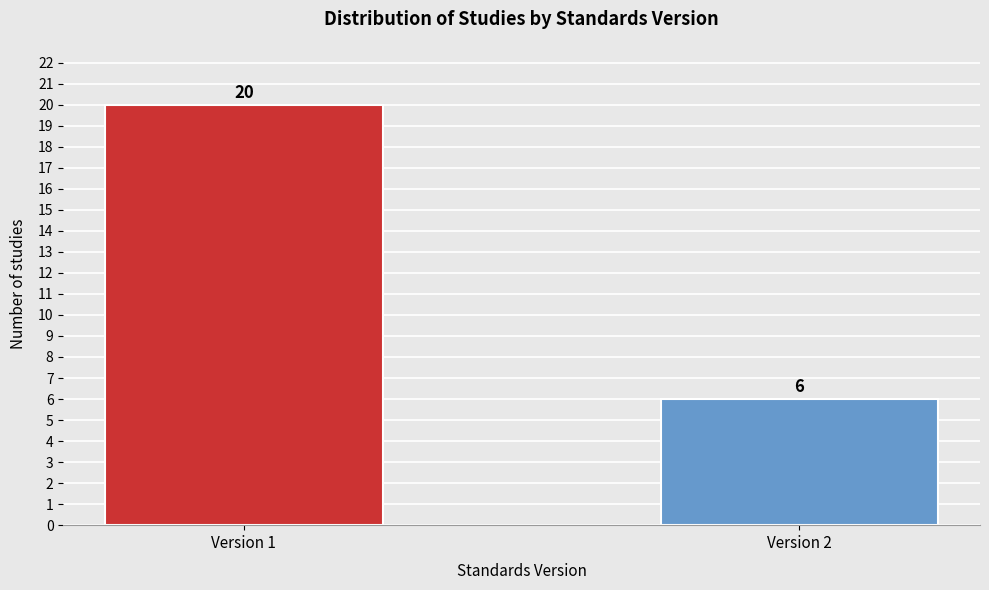

Reading right to left, extract all data points from this chart.

6	20